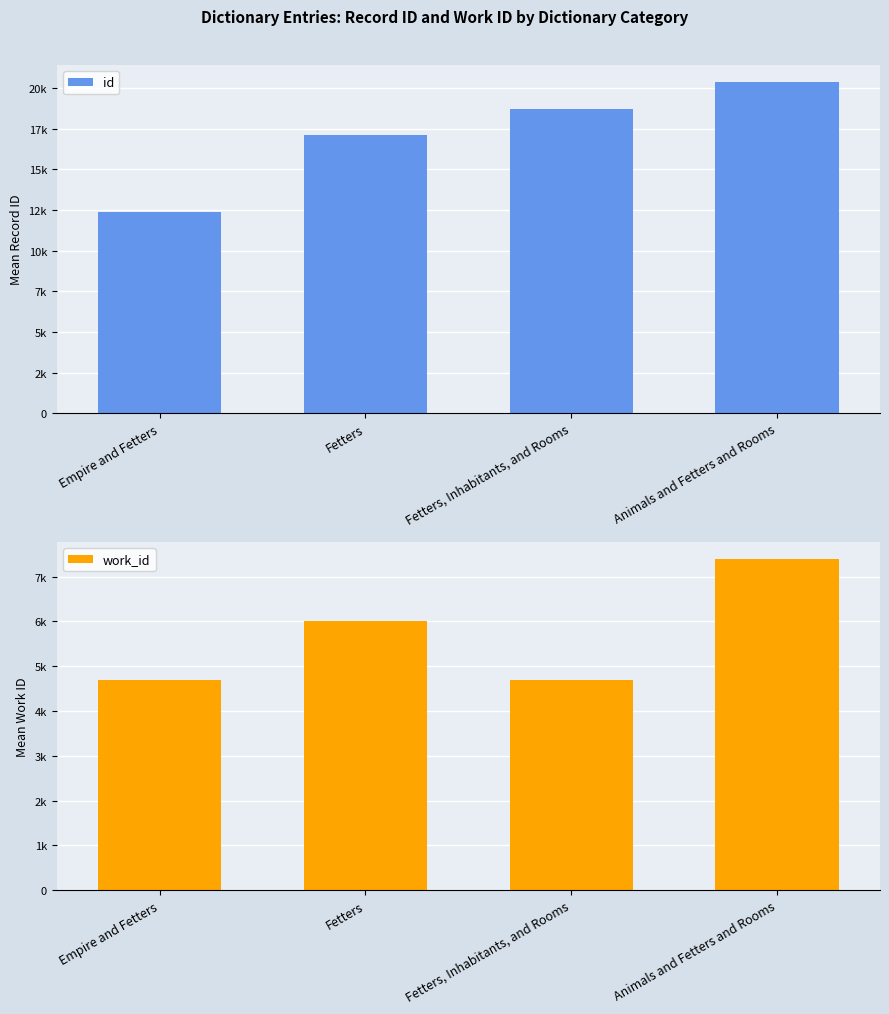

What is the difference between the second highest and minimum values in the id series?

6355.0